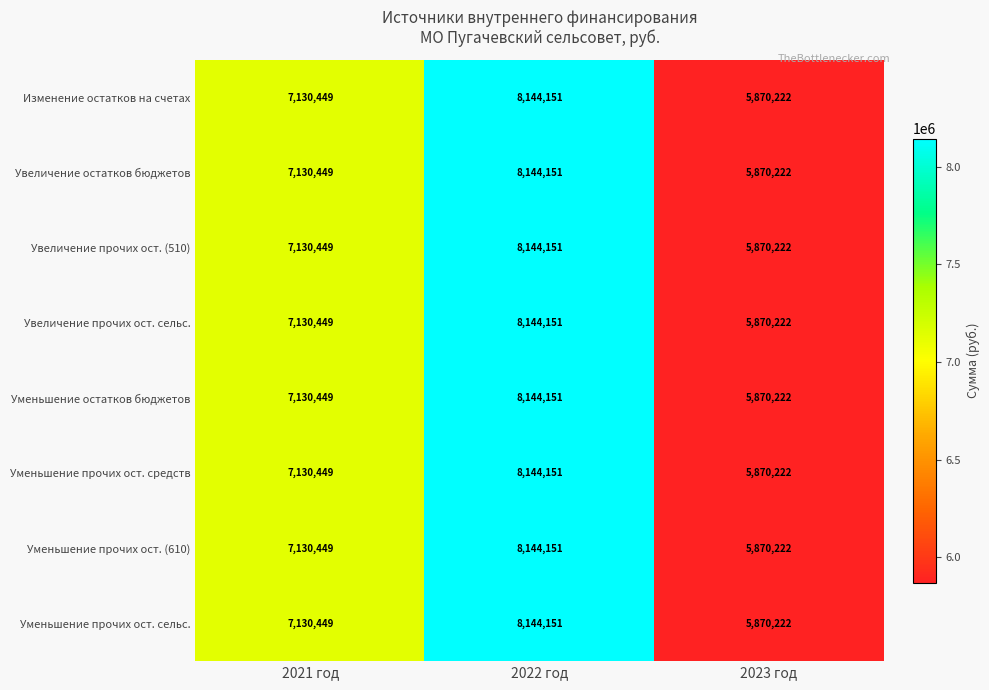

The value of Изменение остатков на счетах at 2022 год is 12927983. True or false?

False